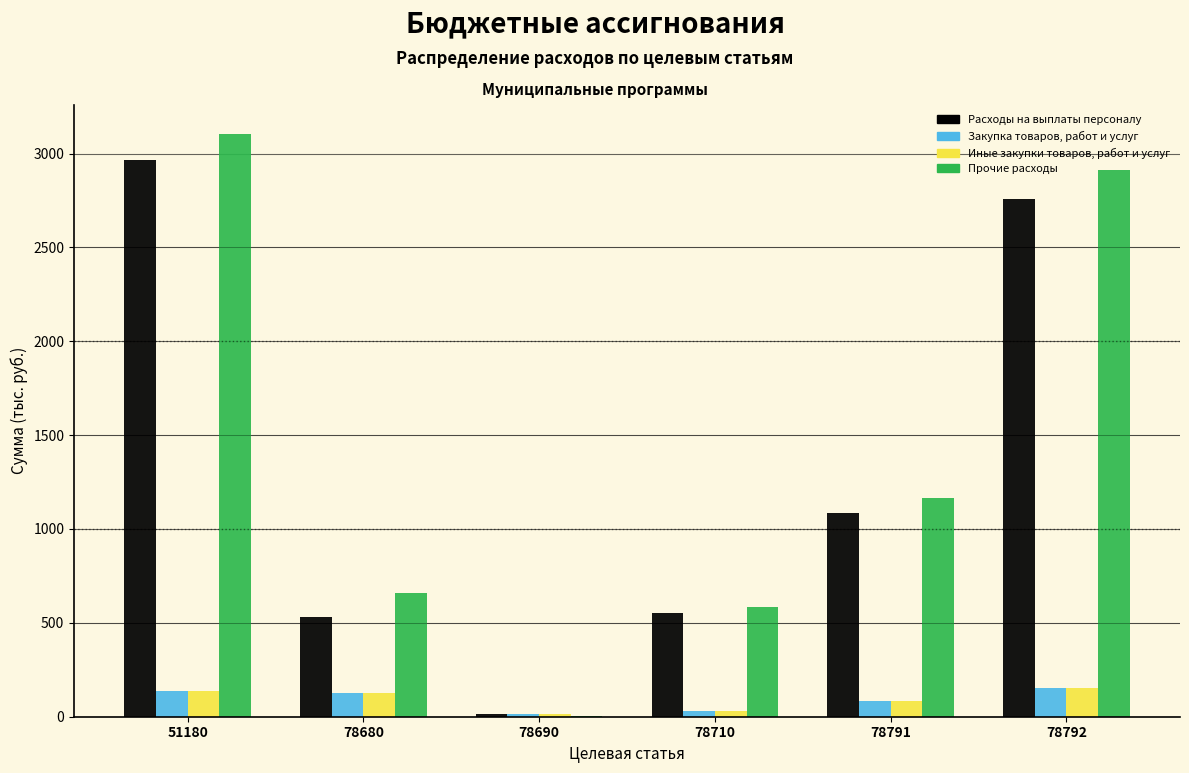

The Иные закупки товаров, работ и услуг series shows 125.0 at 78680. True or false?

True